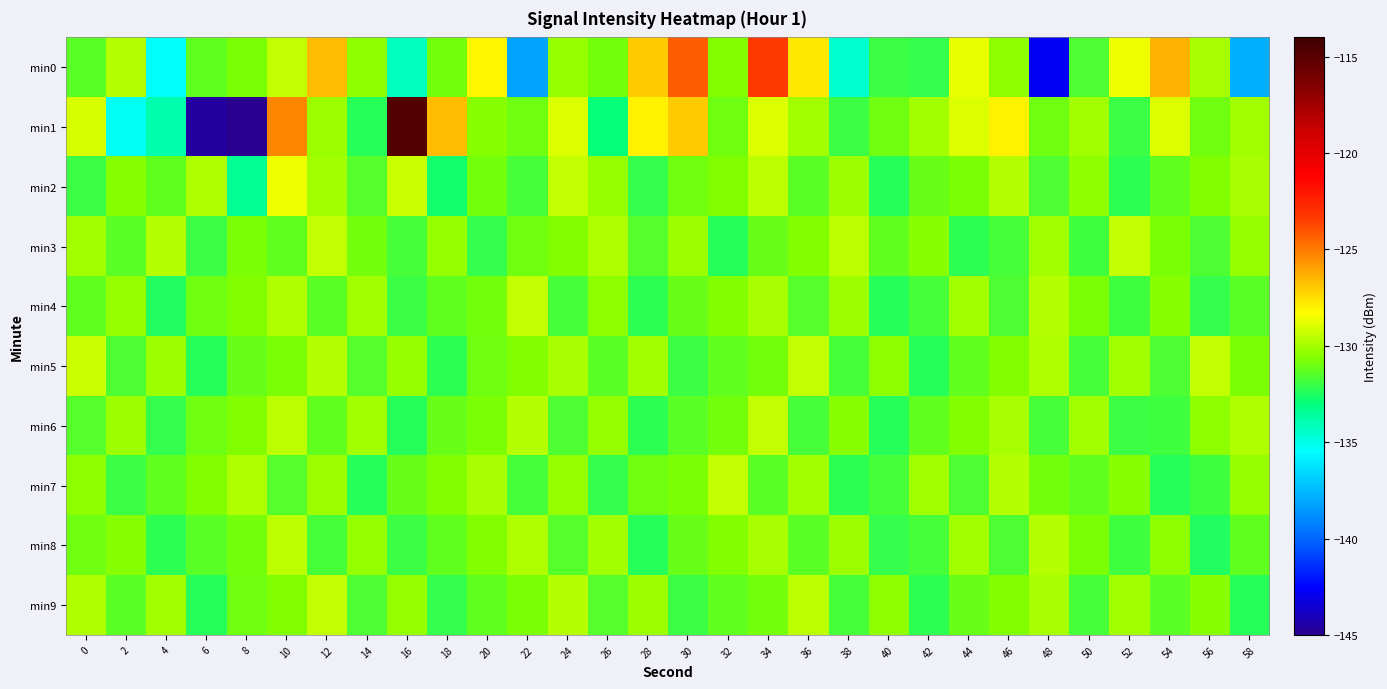

Which series changed the most between 18 and 48?

min0